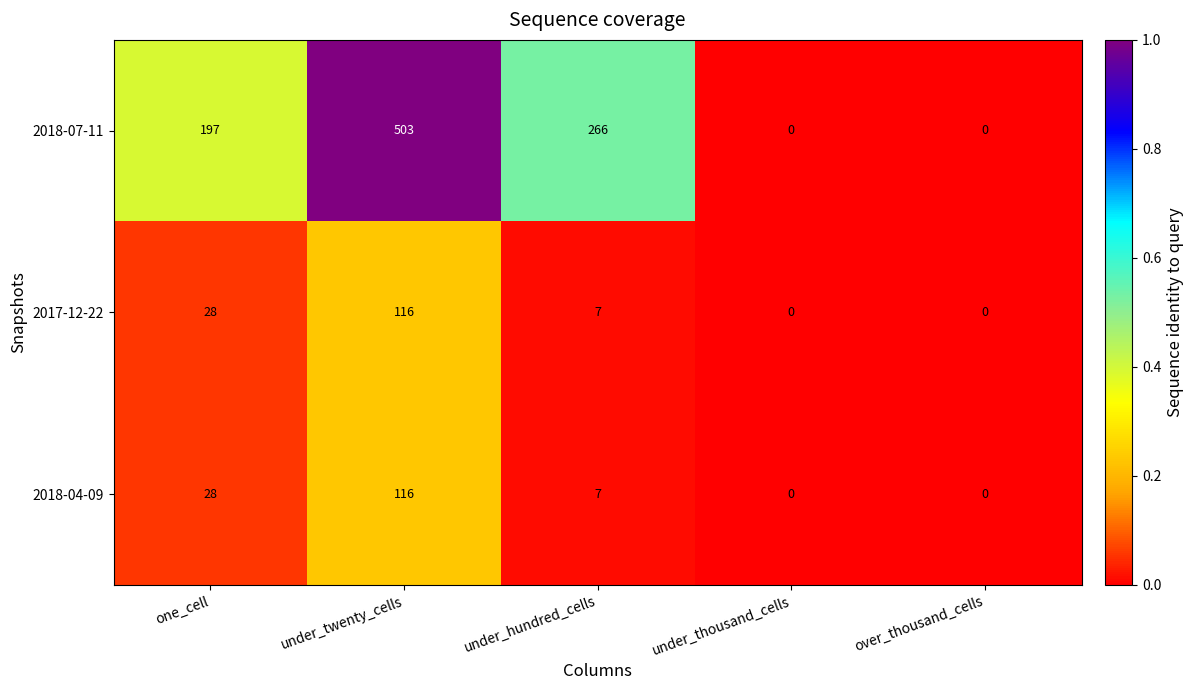

What is the greatest value displayed?

503